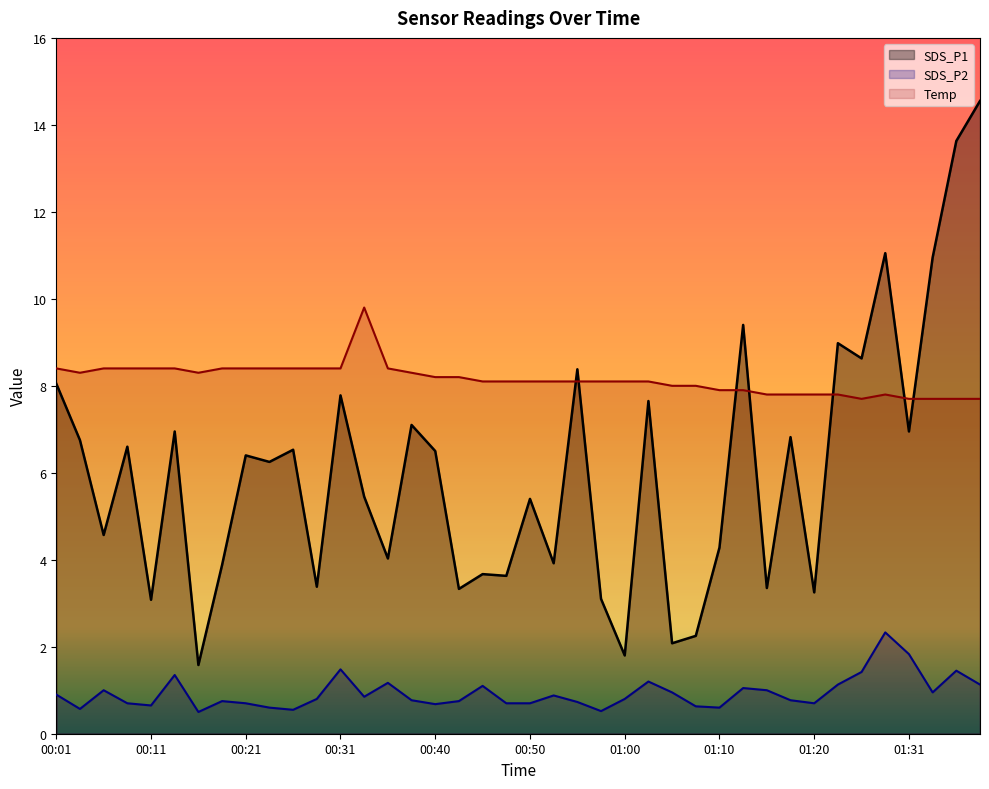

How many series are shown in this chart?

3